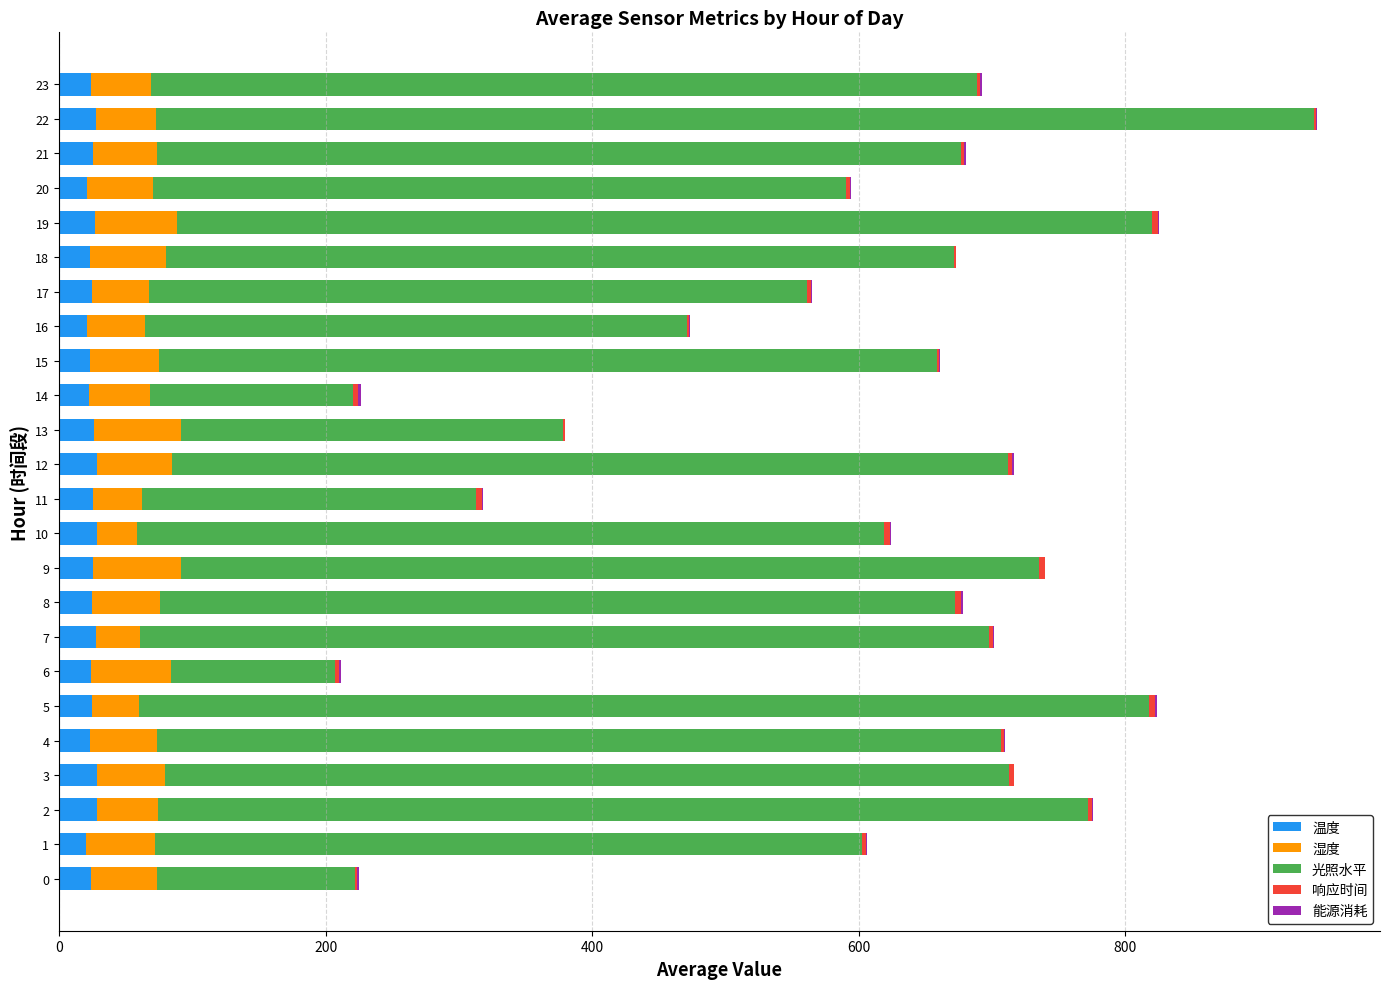

Is it true that 温度 equals 25.4 at 21?

True